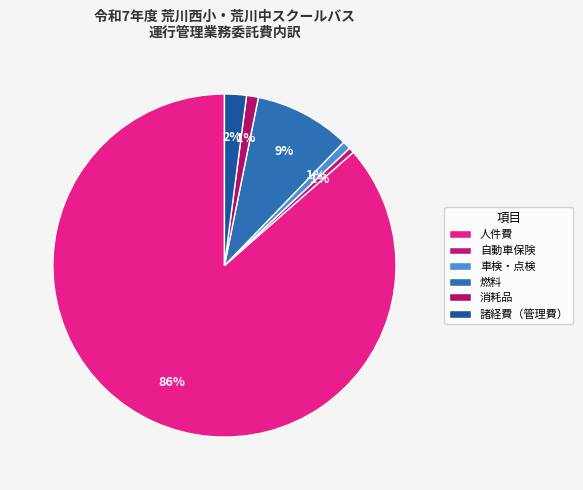

Between 人件費 and 車検・点検, which is larger?

人件費